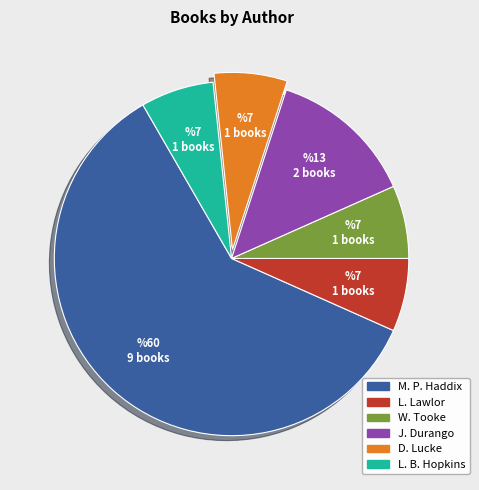

Is there a majority slice in this chart?

Yes